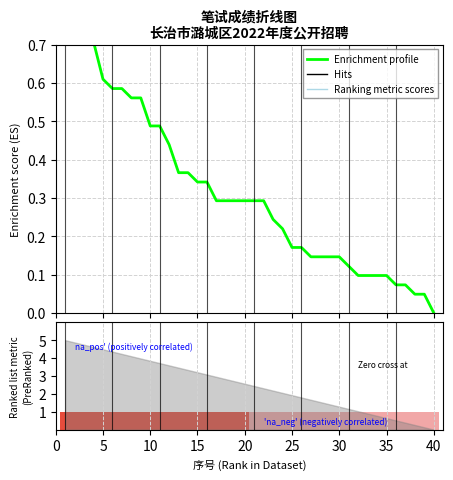

What is the value of the na_pos' (positively correlated) bar at the 31st from the left?

1.0